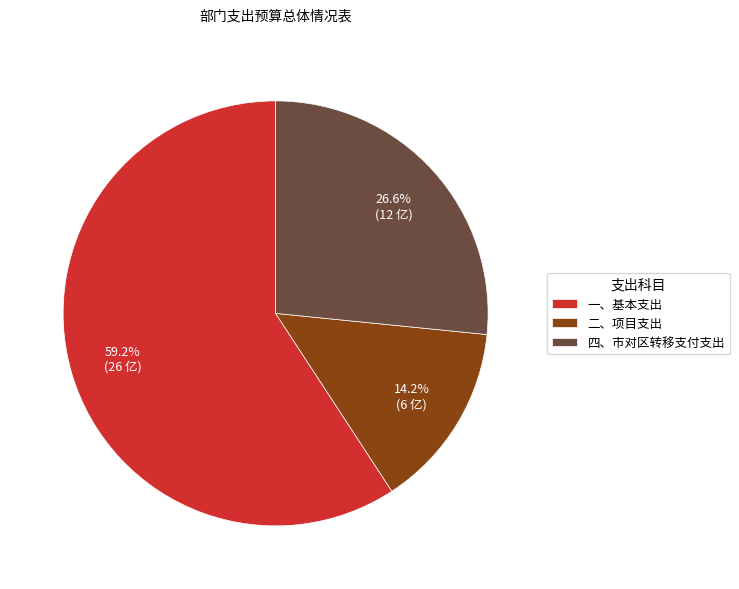

Which slice is the smallest?

二、项目支出